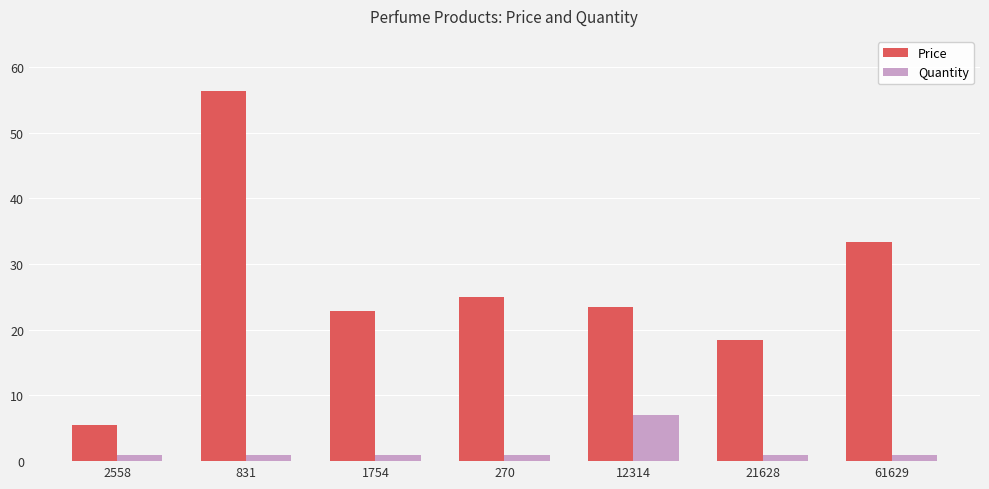

The value of Quantity at 270 is 1.0. True or false?

True